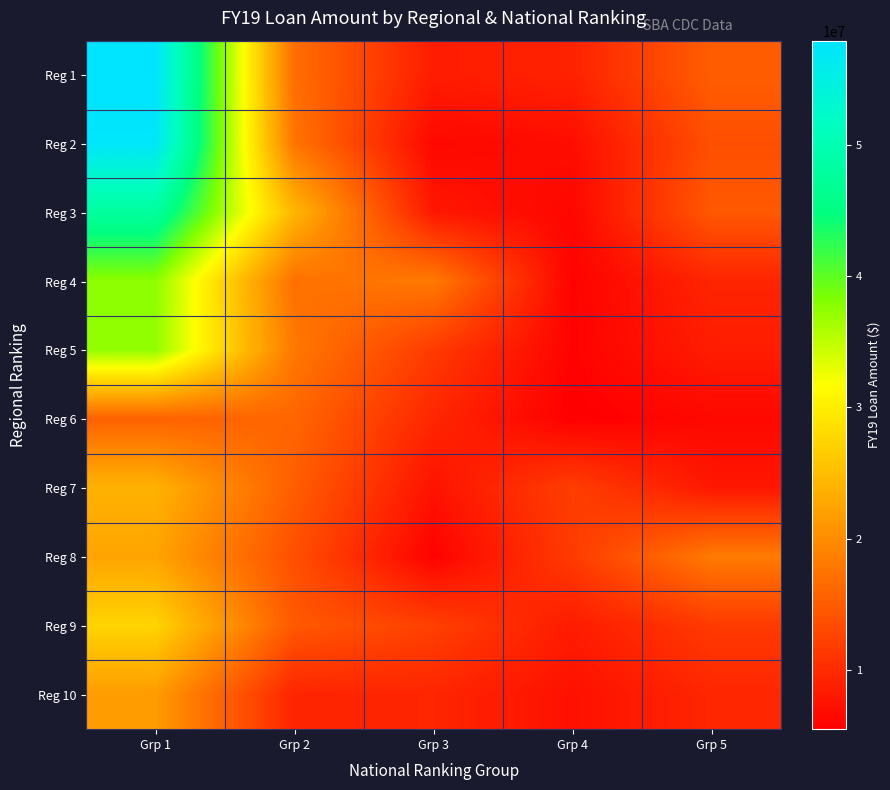

What is the spread (max minus min) of values at Grp 4?

6439000